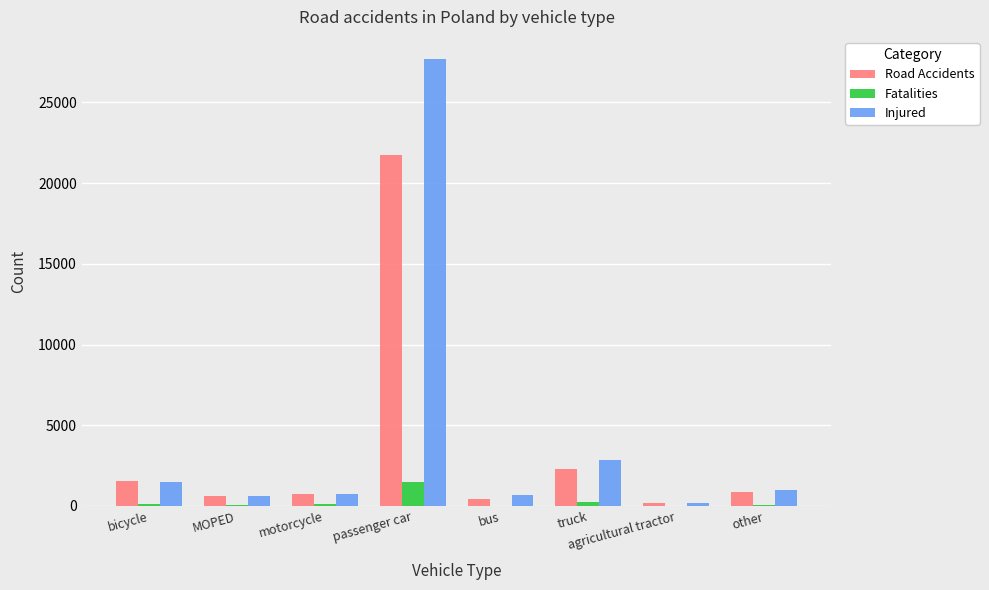

What is the sum of the Road Accidents values at bicycle and MOPED?

2149